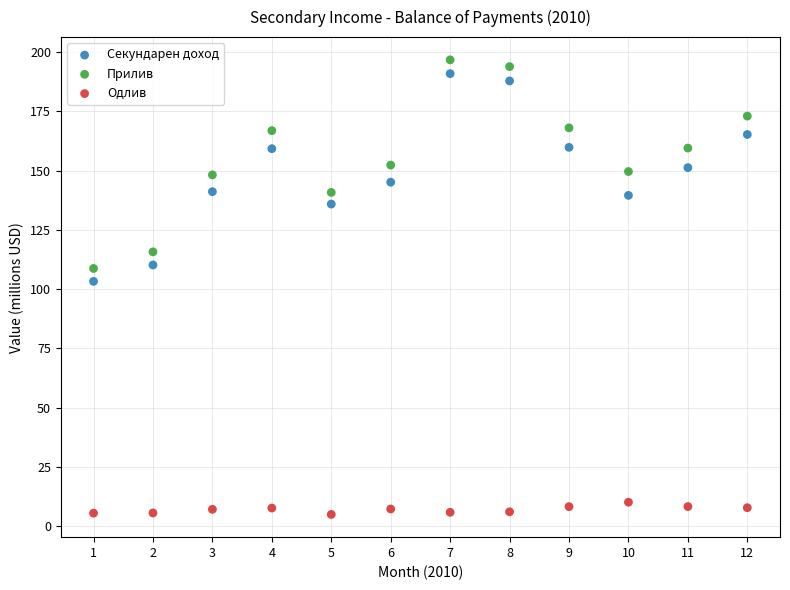

Across all data points, what is the range of X values (max minus min)?

11.0